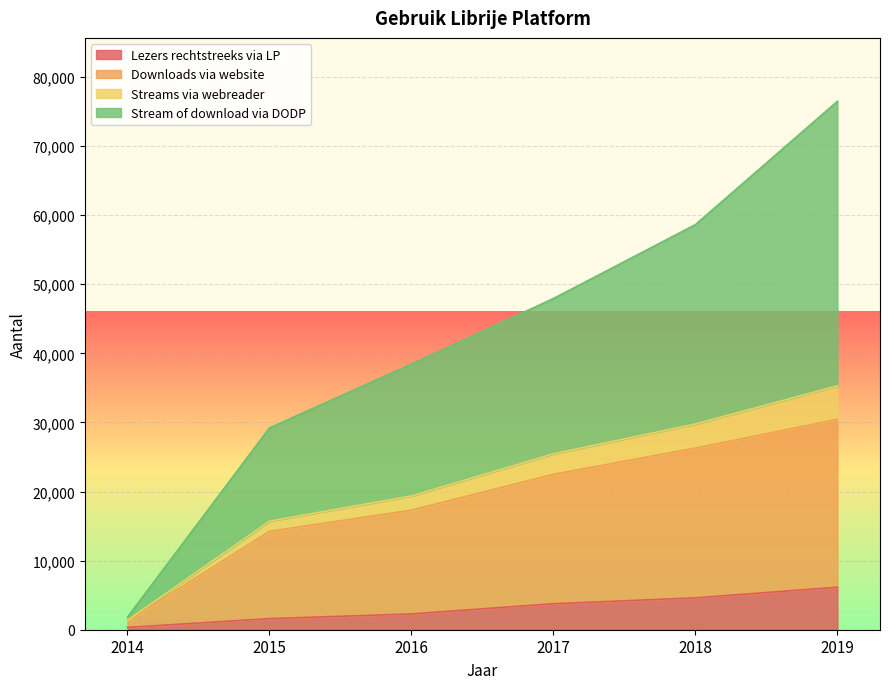

True or false: Downloads via website and Lezers rechtstreeks via LP cross at least once.

False